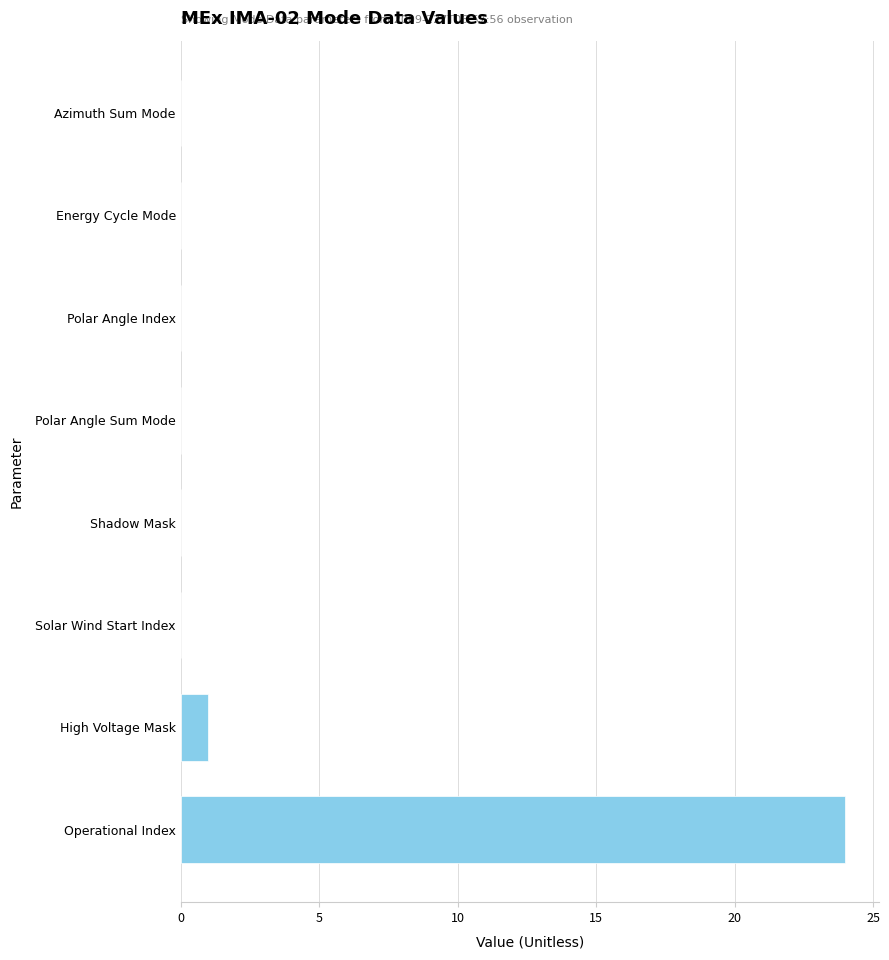

What is the sum of all values?

25